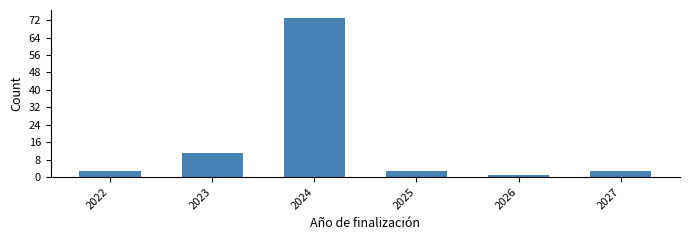

How tall is the bar that spans 2025.5 to 2026.5 on the x-axis? The values are not printed on the chart, so give them approximately, as read against the axis.

1